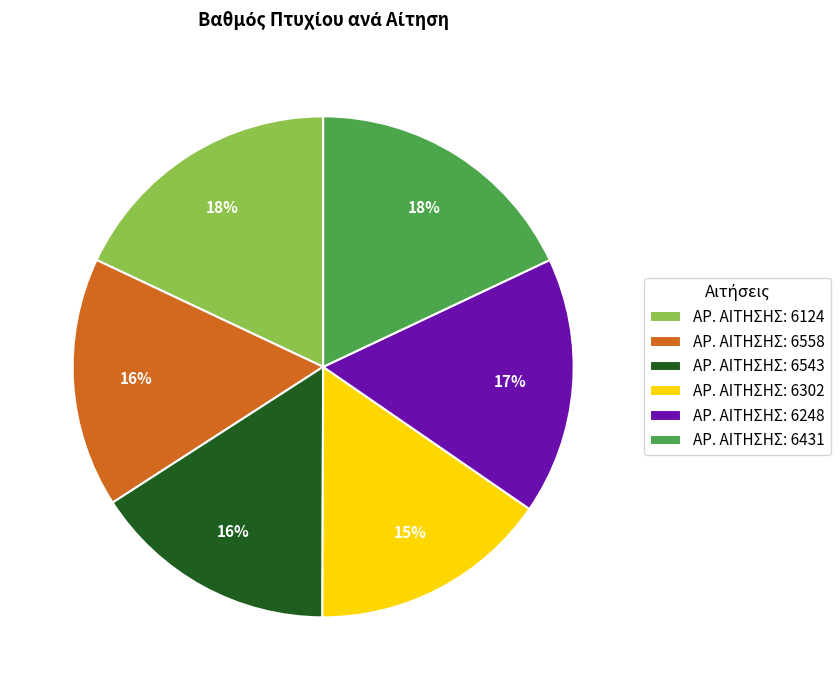

To the nearest percent, what portion does ΑΡ. ΑΙΤΗΣΗΣ: 6558 represent?

16%